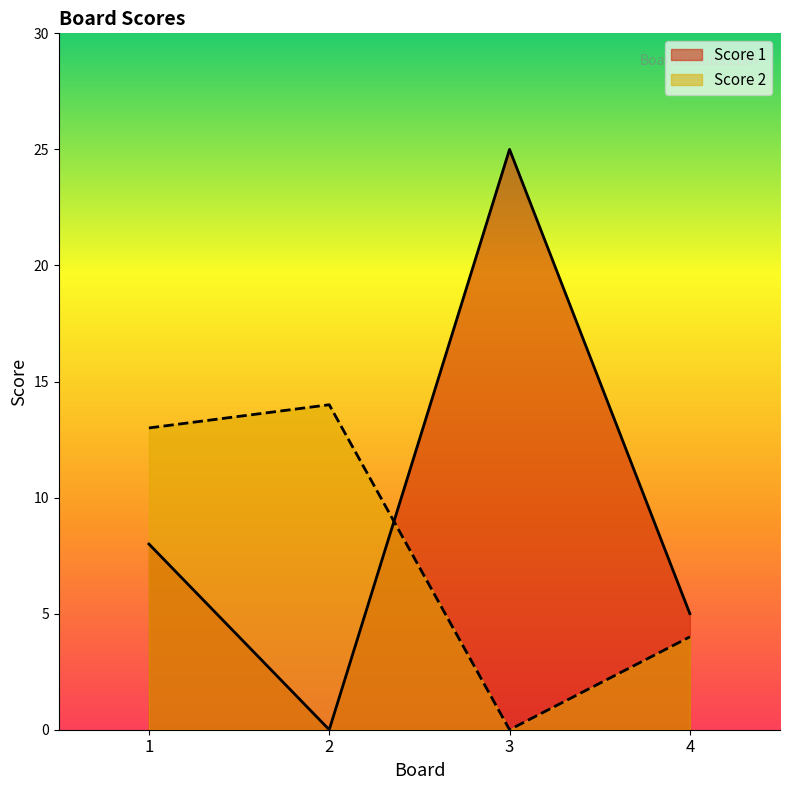

Where do Score 2 and Score 1 first cross each other?

2 and 3